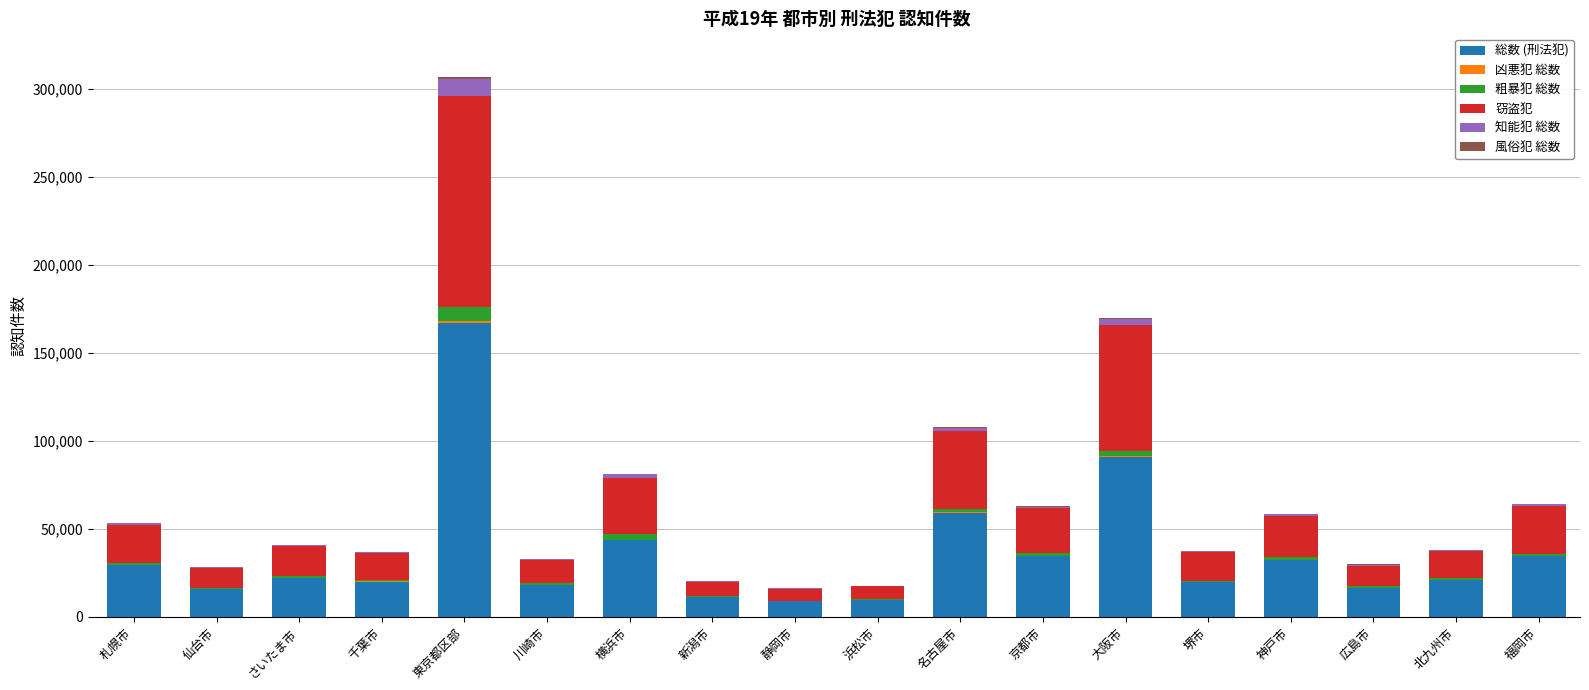

At which category is the sum across all series the highest?

東京都区部